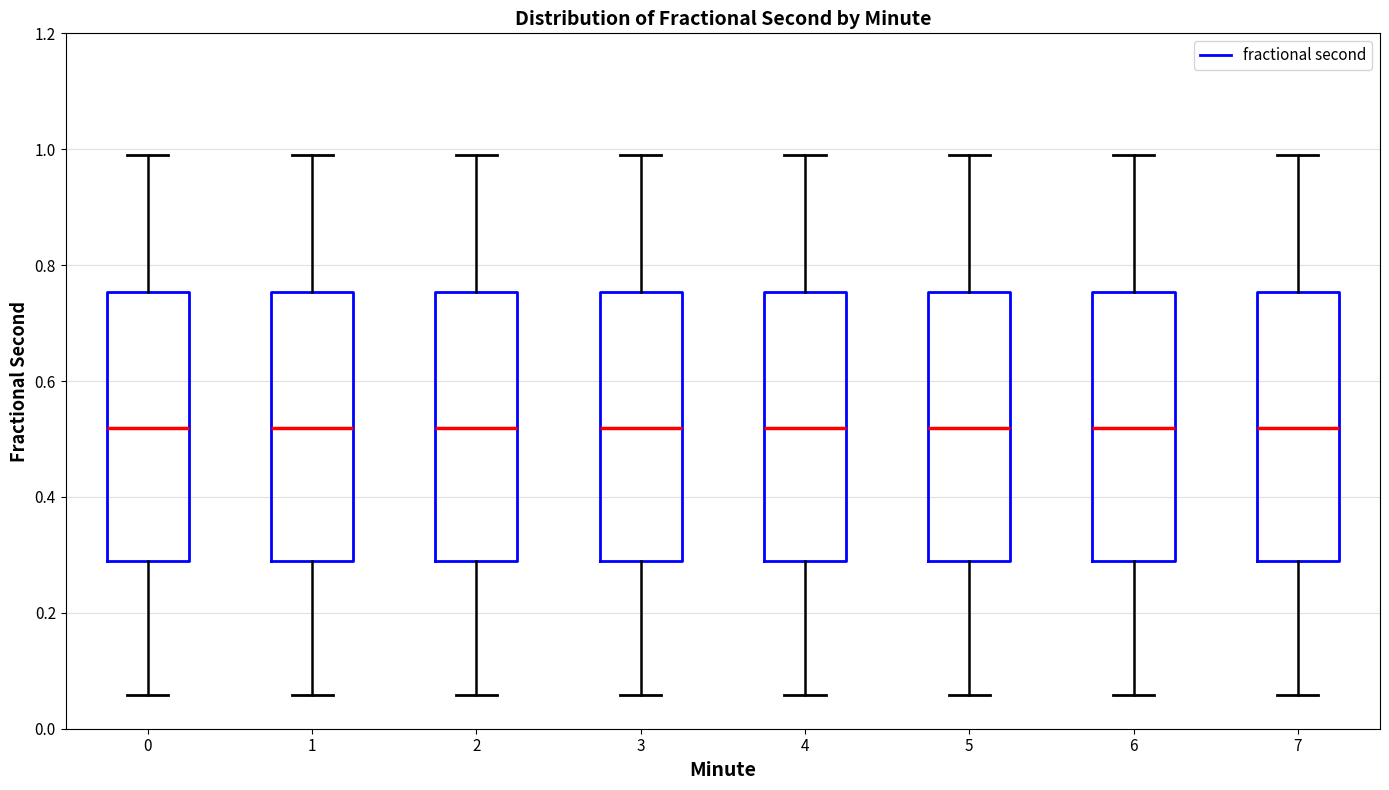

Reading left to right, transcribe this box plot: for each box, give where its median line is, the range the box spans, and where its two whiskers end, as read against the y-axis. The values are not printed on the chart, so give them approximately, as read against the axis.

0: median 0.52, box 0.30 to 0.76, whiskers 0.06 to 1.00
1: median 0.52, box 0.30 to 0.76, whiskers 0.06 to 1.00
2: median 0.52, box 0.30 to 0.76, whiskers 0.06 to 1.00
3: median 0.52, box 0.30 to 0.76, whiskers 0.06 to 1.00
4: median 0.52, box 0.30 to 0.76, whiskers 0.06 to 1.00
5: median 0.52, box 0.30 to 0.76, whiskers 0.06 to 1.00
6: median 0.52, box 0.30 to 0.76, whiskers 0.06 to 1.00
7: median 0.52, box 0.30 to 0.76, whiskers 0.06 to 1.00